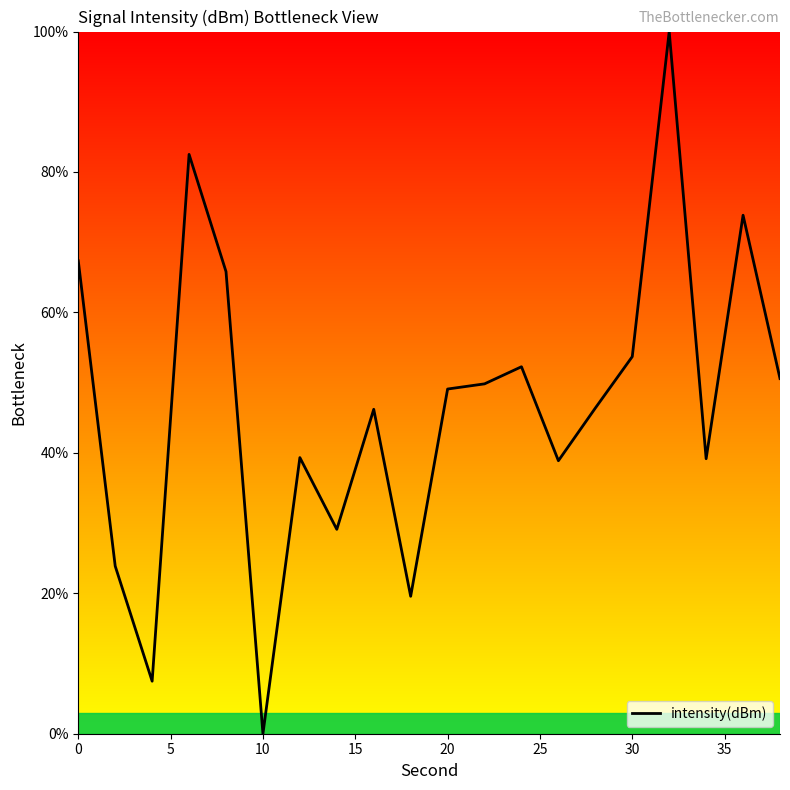

What is the difference between the second highest and second lowest values?

75.0